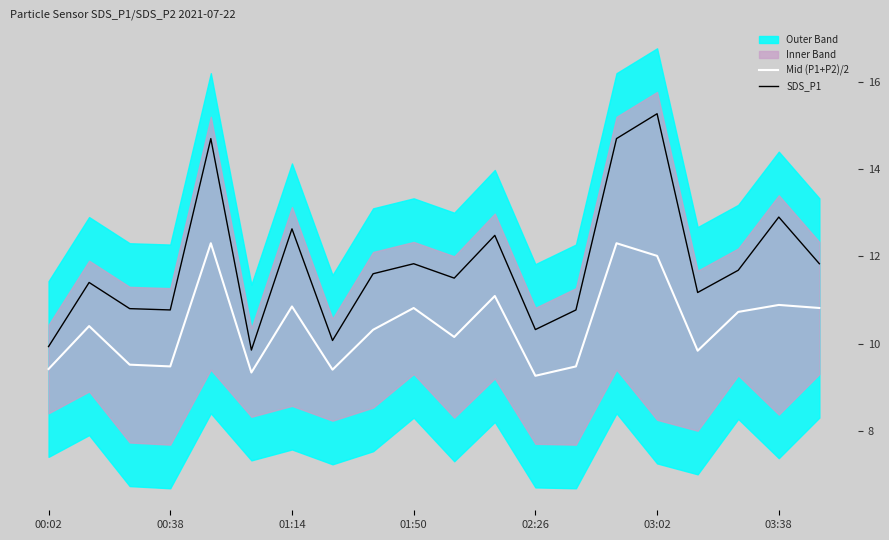

In SDS_P1, how many points are higher than both neighbors (excluding endpoints)?

7